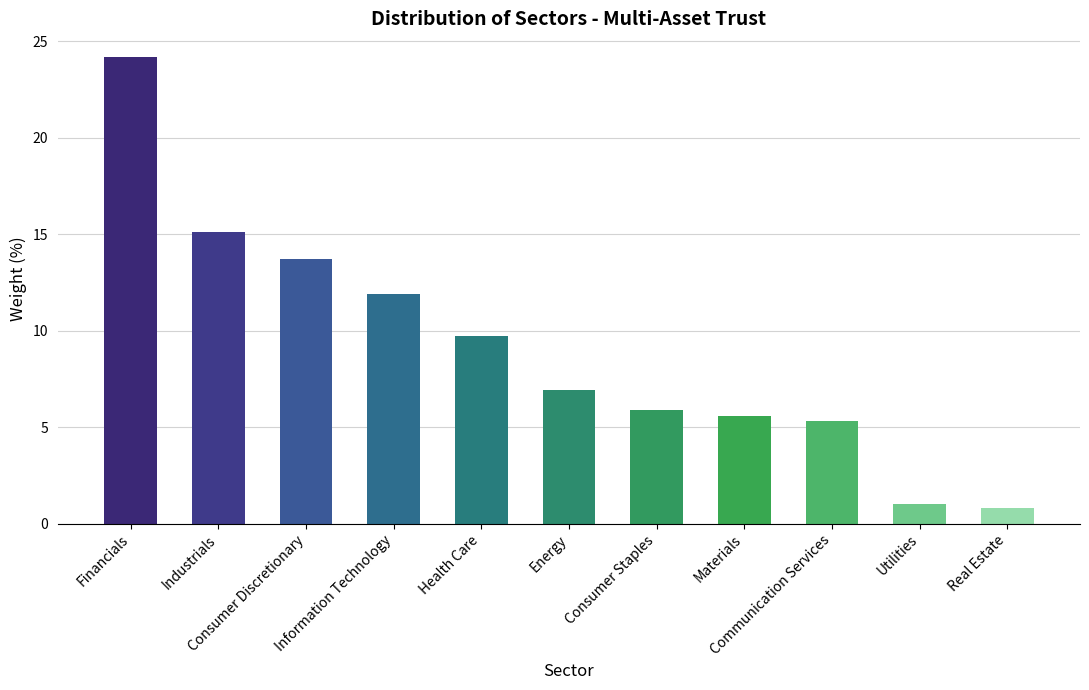

Reading left to right, list all the values displayed in this chart.

Financials=24.2	Industrials=15.1	Consumer Discretionary=13.7	Information Technology=11.9	Health Care=9.7	Energy=6.9	Consumer Staples=5.9	Materials=5.6	Communication Services=5.3	Utilities=1.0	Real Estate=0.8